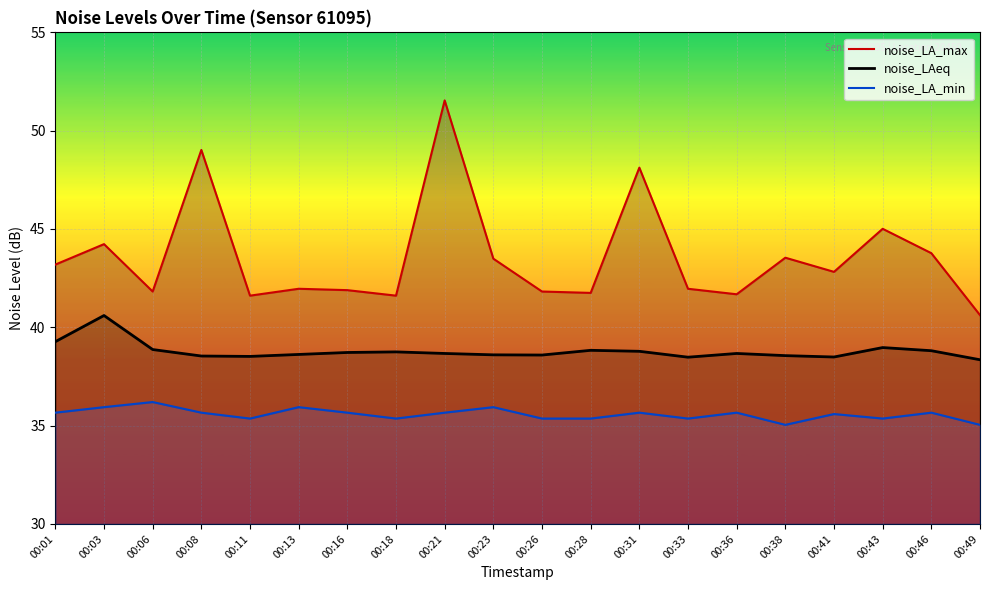

Rank the categories by noise_LA_max value from highest to lowest.

00:21, 00:08, 00:31, 00:43, 00:03, 00:46, 00:38, 00:23, 00:01, 00:41, 00:13, 00:33, 00:16, 00:06, 00:26, 00:28, 00:36, 00:11, 00:18, 00:49